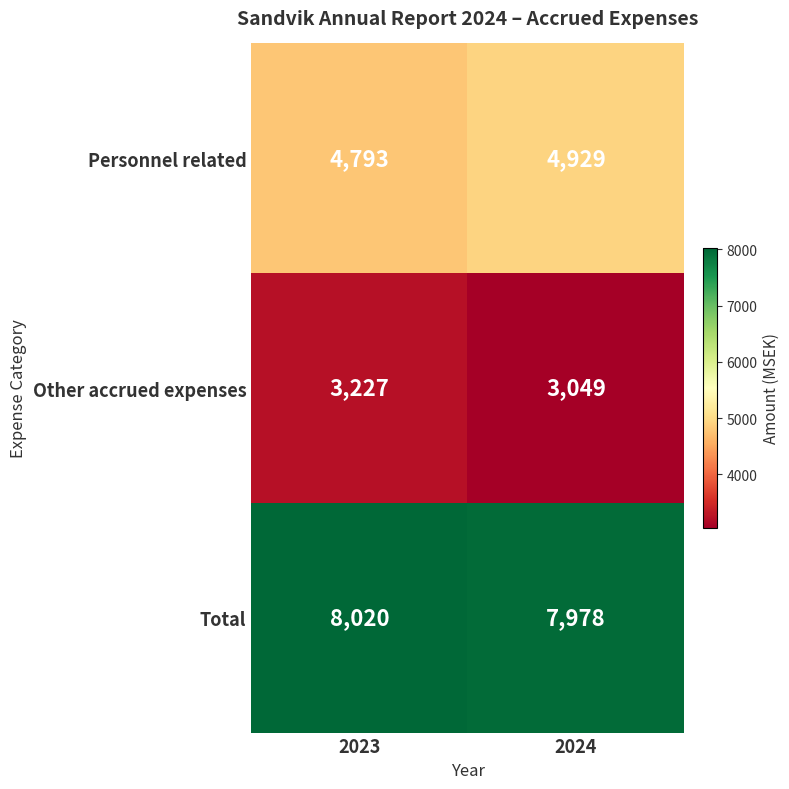

What is the average value of the Personnel related series?

4861